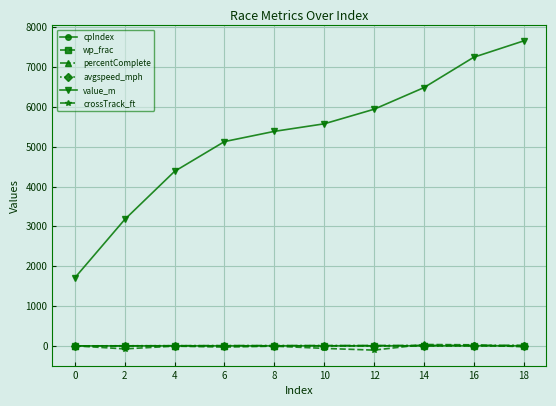

What is the maximum value shown in the chart?

7655.2